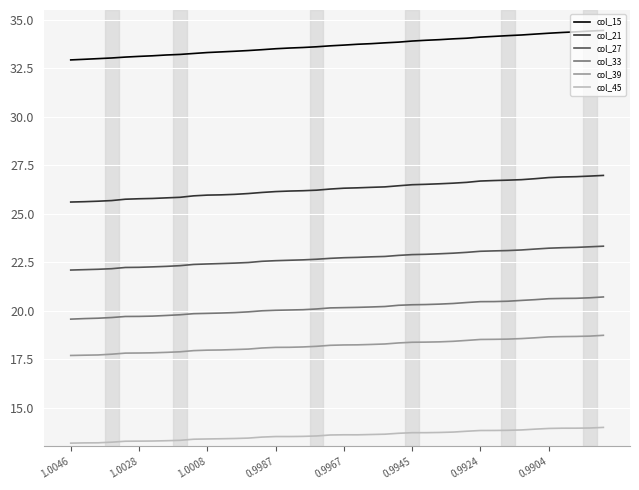

True or false: col_45 and col_27 cross at least once.

False